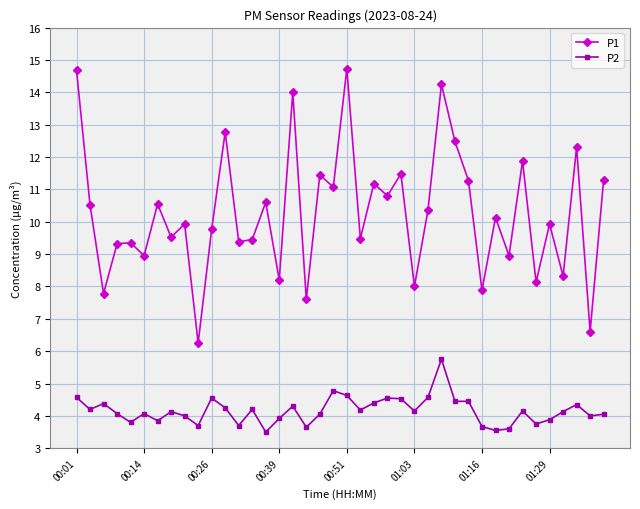

Which series has the largest total across all categories?

P1